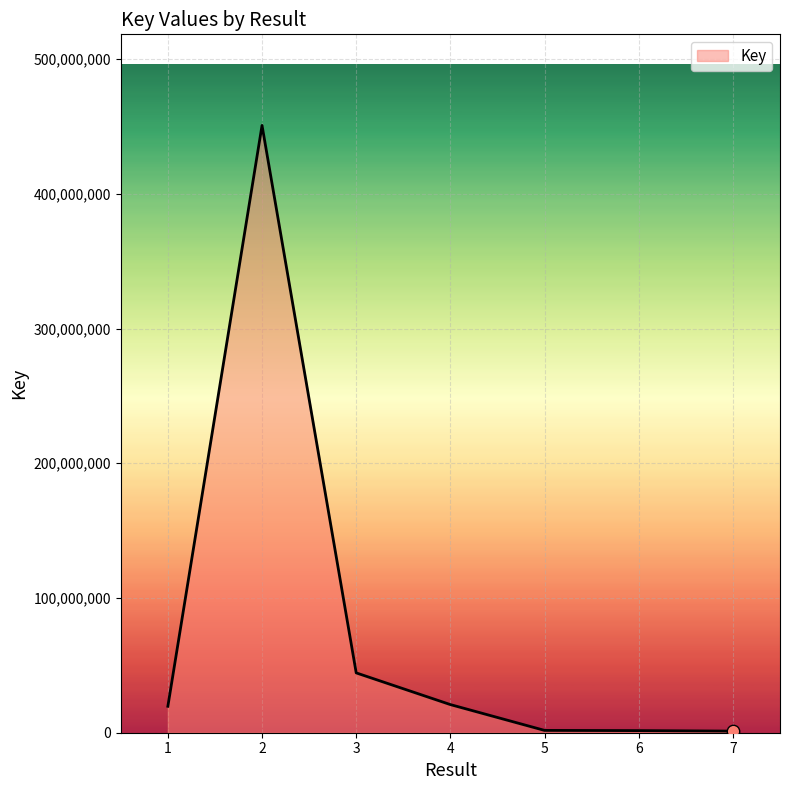

What is the change in value from 2 to 7?

-449534543